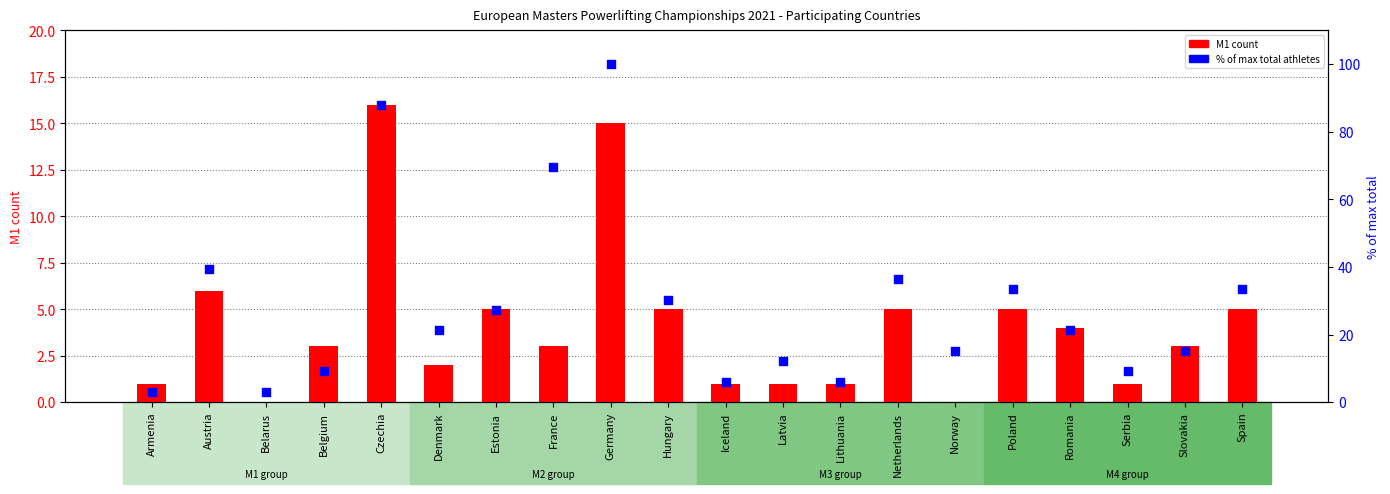

Which series reaches the maximum Y coordinate?

% of max total